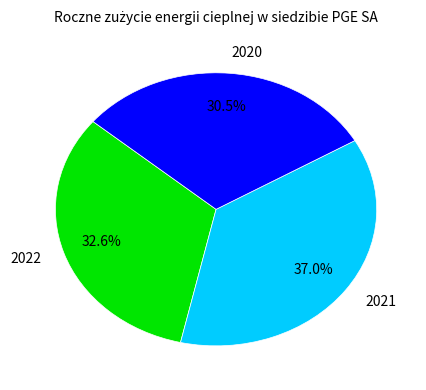

Rank the categories by value from highest to lowest.

2021, 2022, 2020